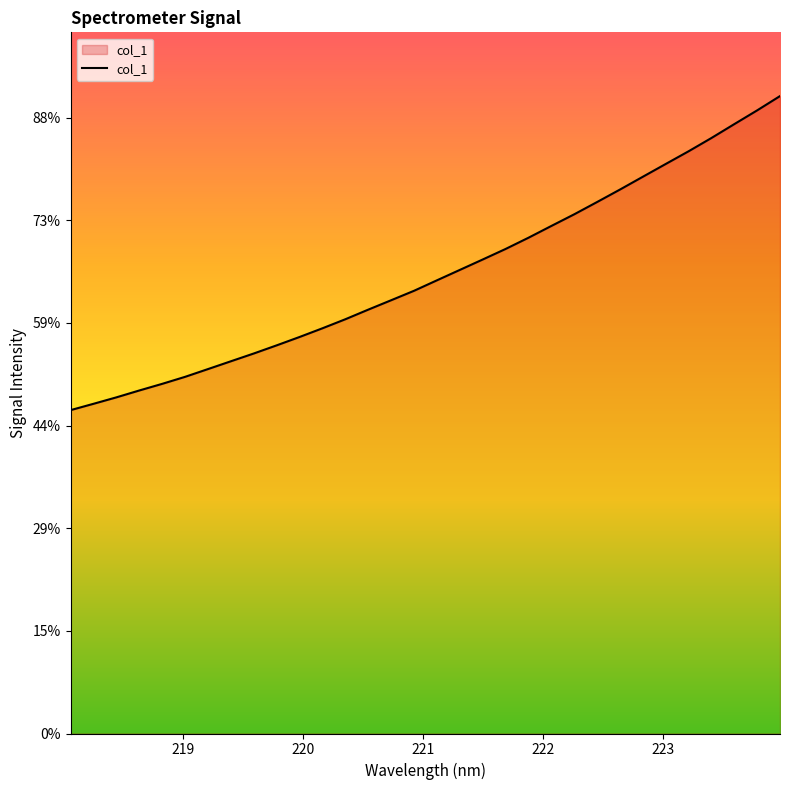

Where does the data first go above 2207?

221.1174